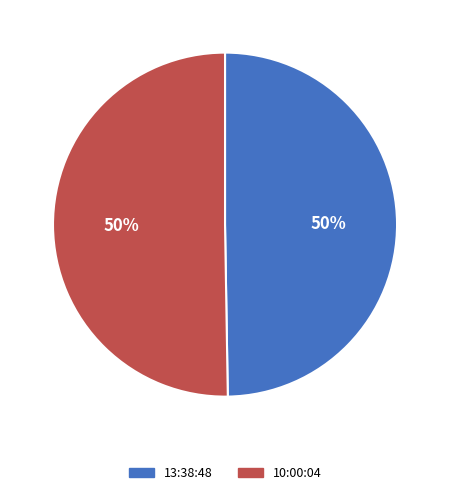

How many slices are in this pie chart?

2